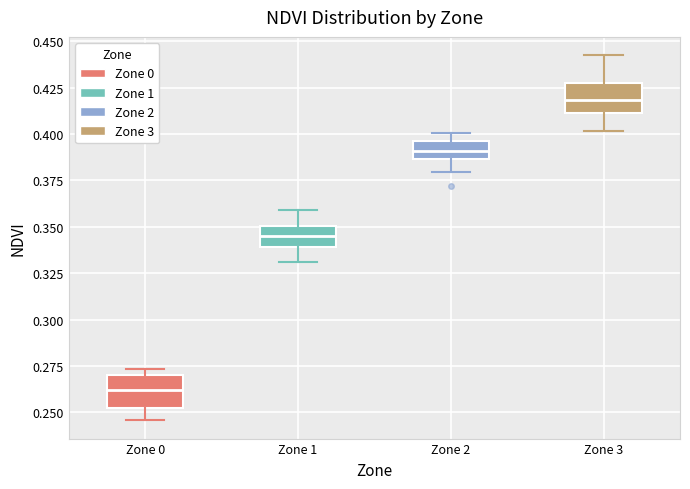

Reading left to right, transcribe this box plot: for each box, give where its median line is, the range the box spans, and where its two whiskers end, as read against the y-axis. The values are not printed on the chart, so give them approximately, as read against the axis.

Zone 0: median 0.260, box 0.255 to 0.270, whiskers 0.245 to 0.275
Zone 1: median 0.345, box 0.340 to 0.350, whiskers 0.330 to 0.360
Zone 2: median 0.390, box 0.385 to 0.395, whiskers 0.380 to 0.400
Zone 3: median 0.420, box 0.410 to 0.425, whiskers 0.400 to 0.445